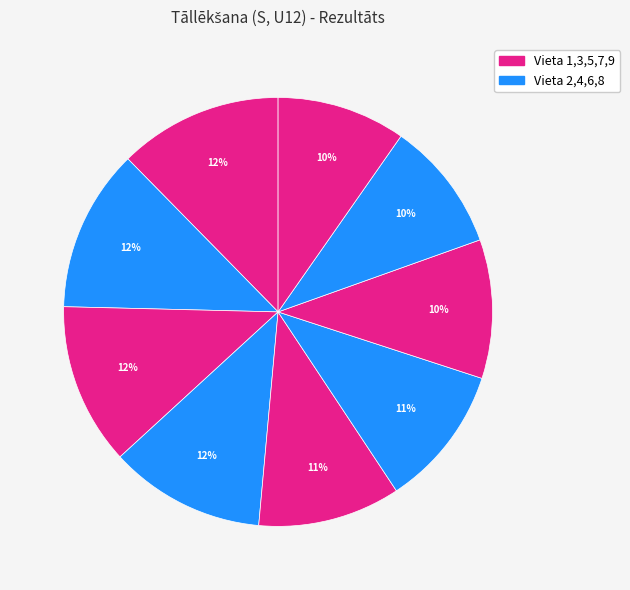

How many slices are in this pie chart?

9